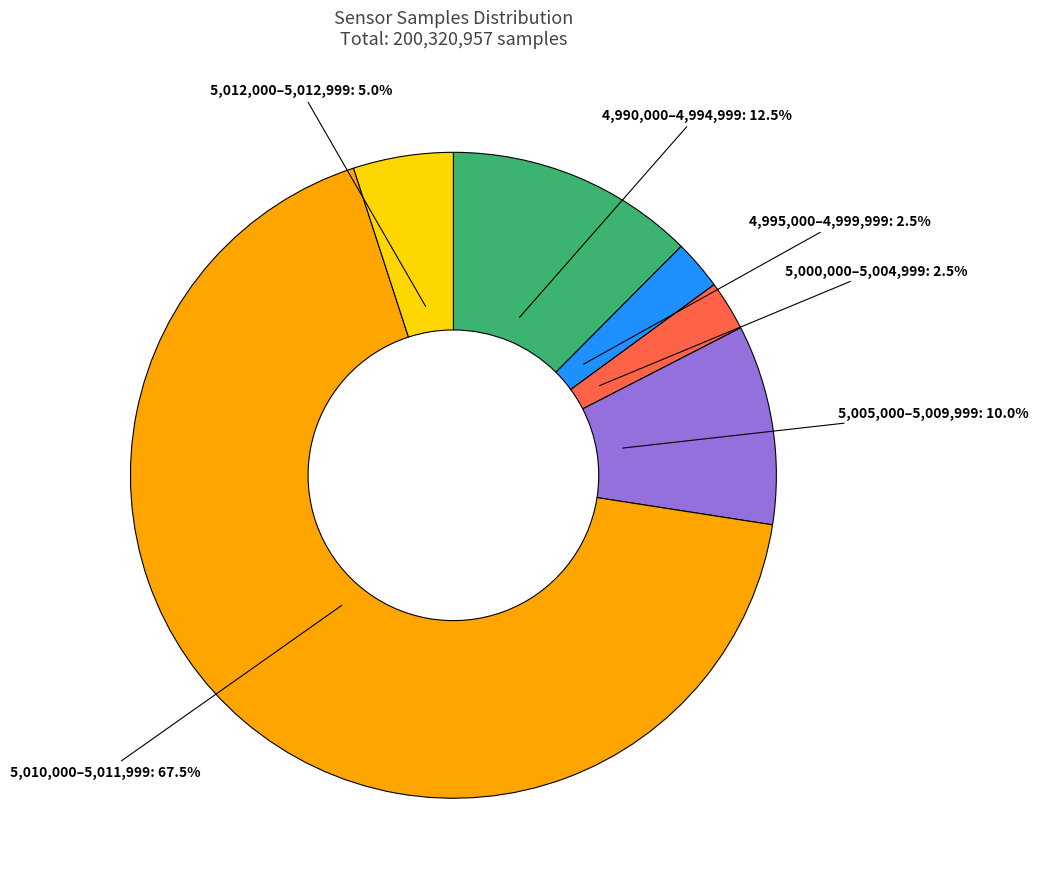

Approximately how many times larger is the value at 4,990,000–4,994,999: 12.5% compared to 5,005,000–5,009,999: 10.0%?

1.2